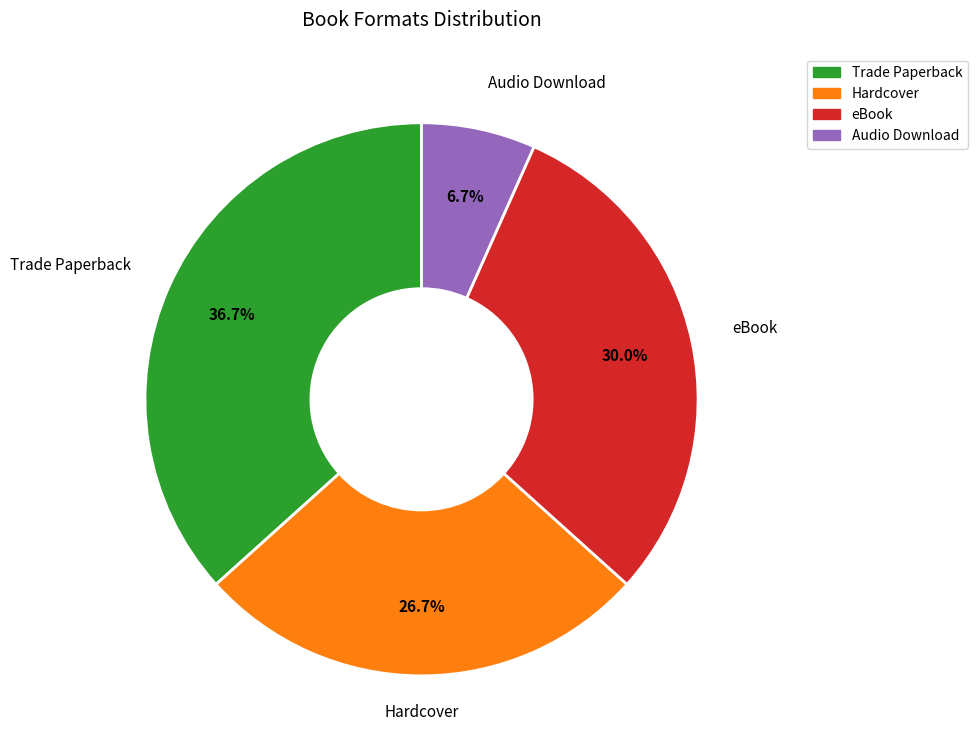

Is there any slice that represents more than half of the pie?

No